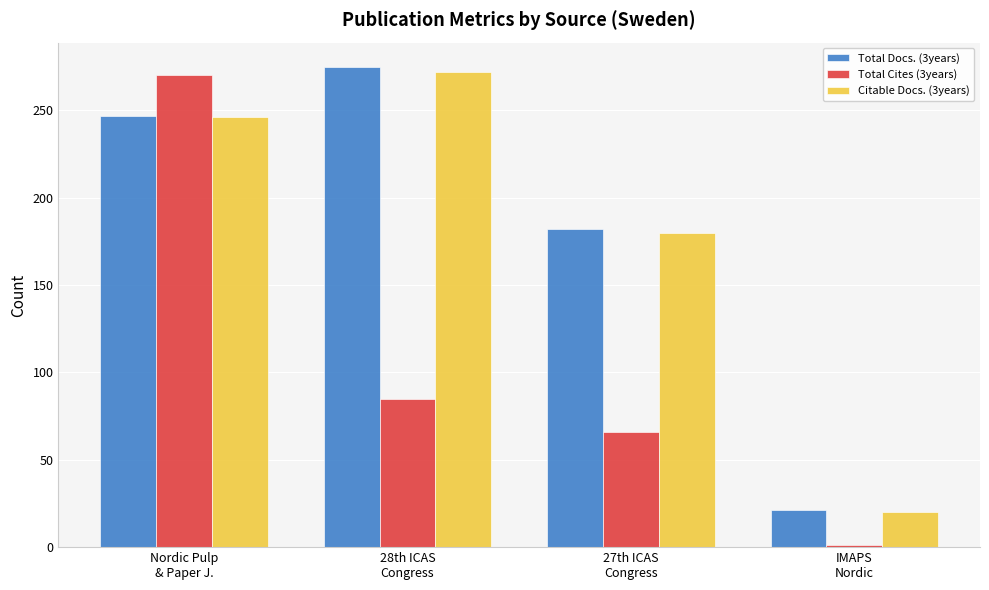

What position from the left is IMAPS
Nordic?

4